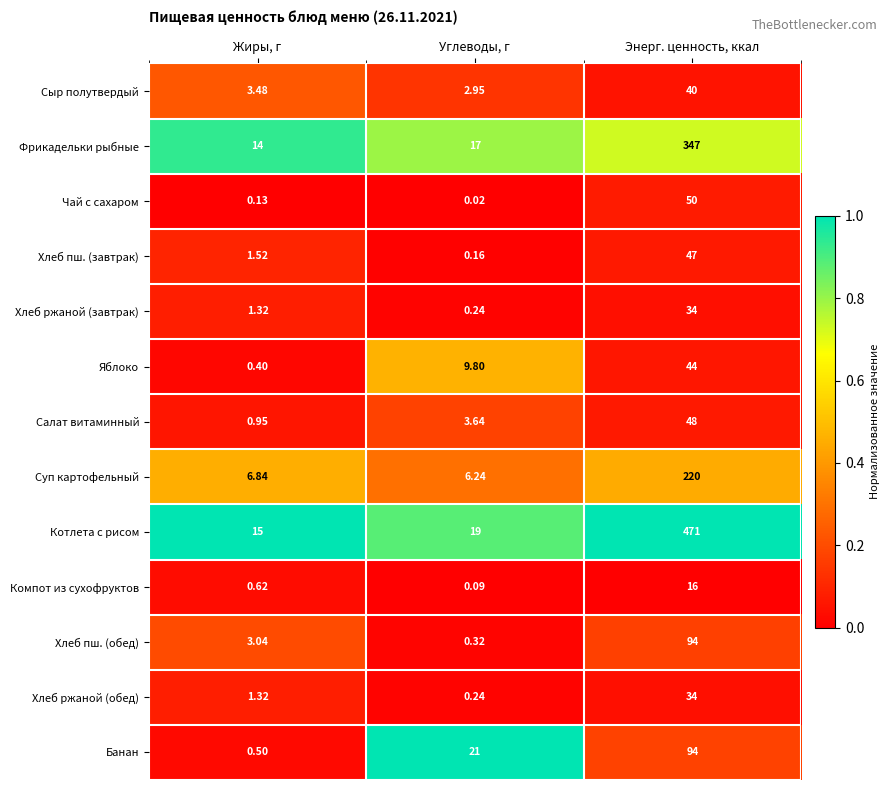

Which series has the largest range (max minus min)?

Котлета с рисом